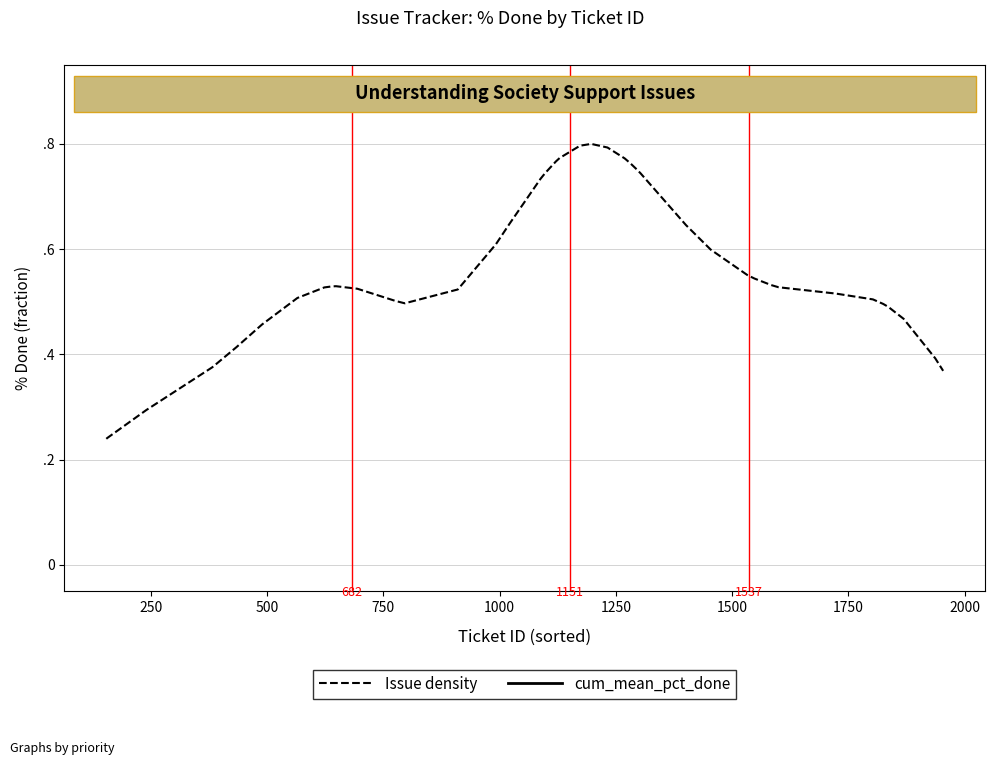

Which series has the largest total across all categories?

cum_mean_pct_done